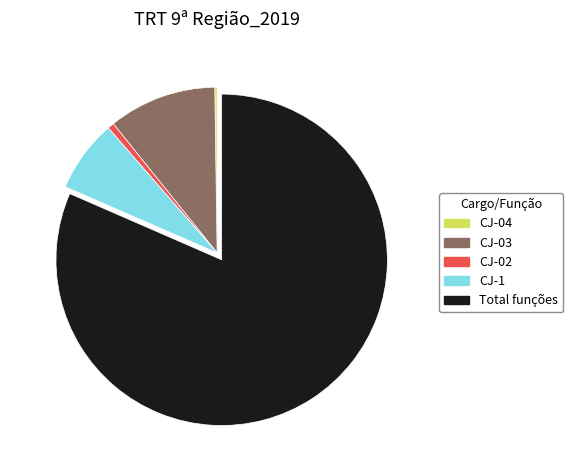

Is there any slice that represents more than half of the pie?

Yes